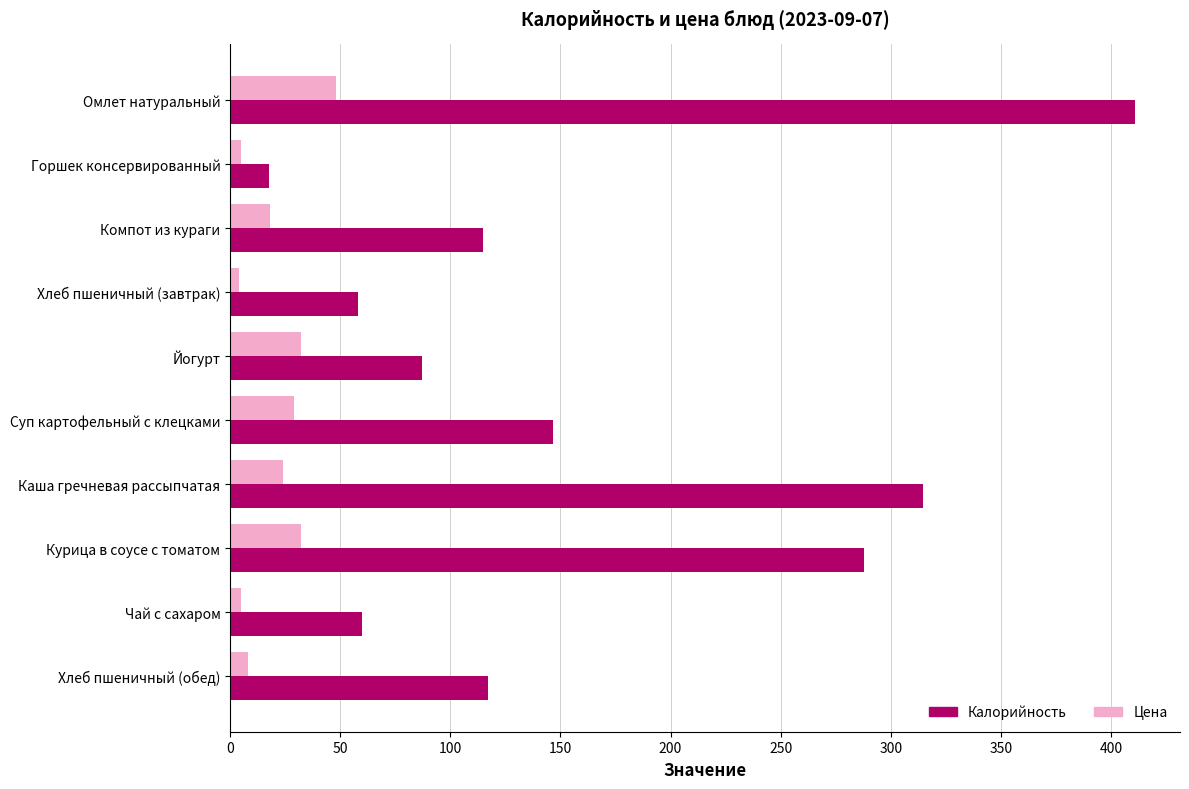

Which series has the widest spread of values?

Калорийность